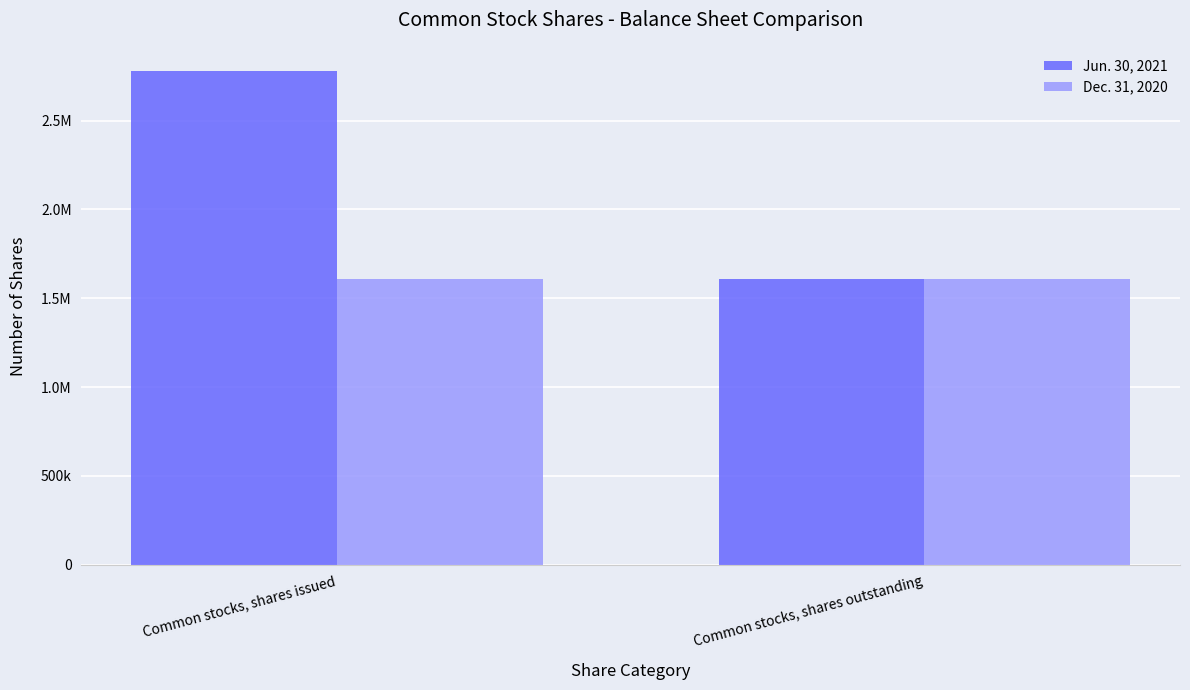

Are the bars grouped side by side (vs. stacked)?

Yes